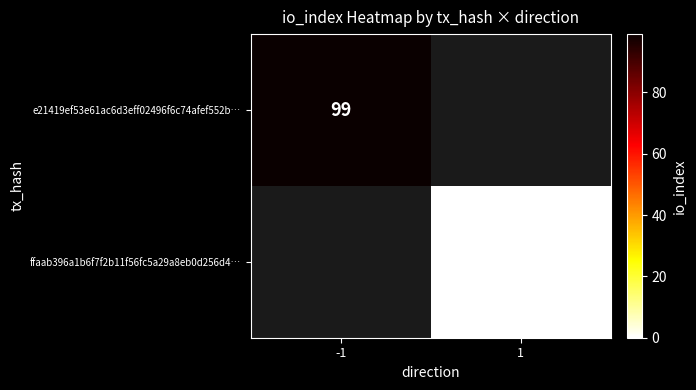

Is the value of ffaab396a1b6f7f2b11f56fc5a29a8eb0d256d4… at 1 greater than the value of e21419ef53e61ac6d3eff02496f6c74afef552b… at -1?

No